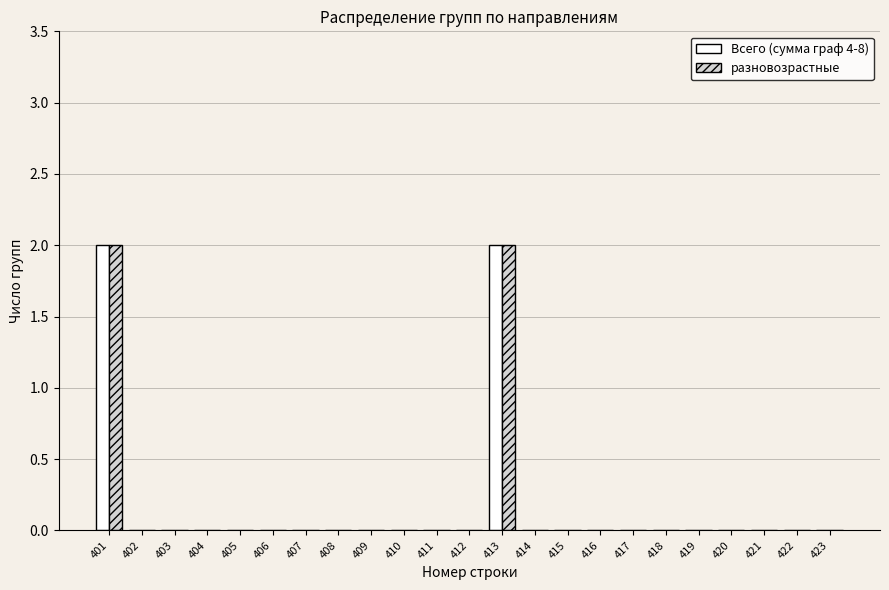

True or false: Всего (сумма граф 4-8) has a value of -1 at 415.

False